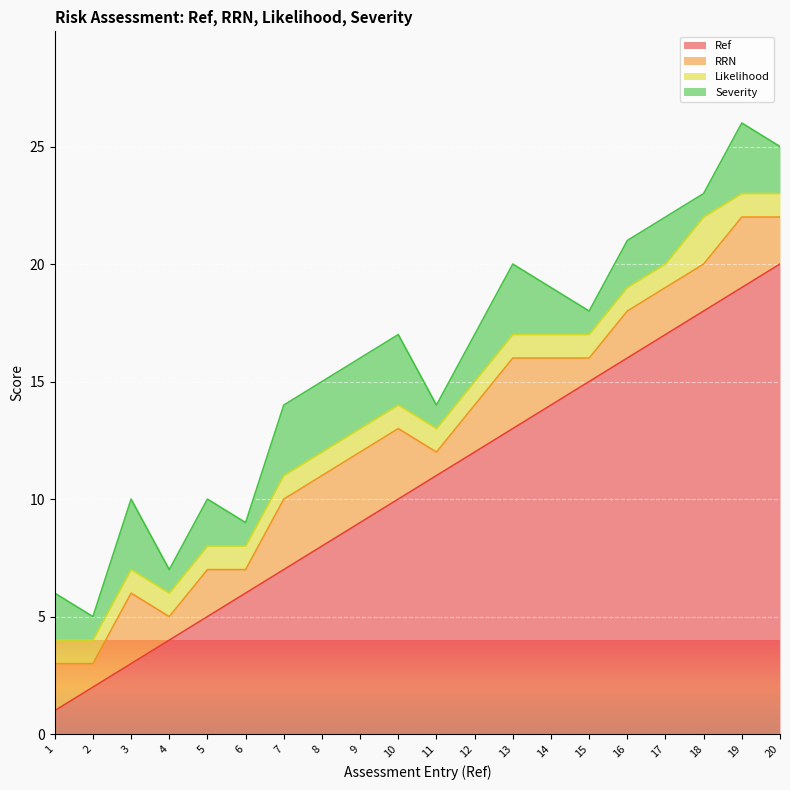

What is the maximum value for Likelihood?

2